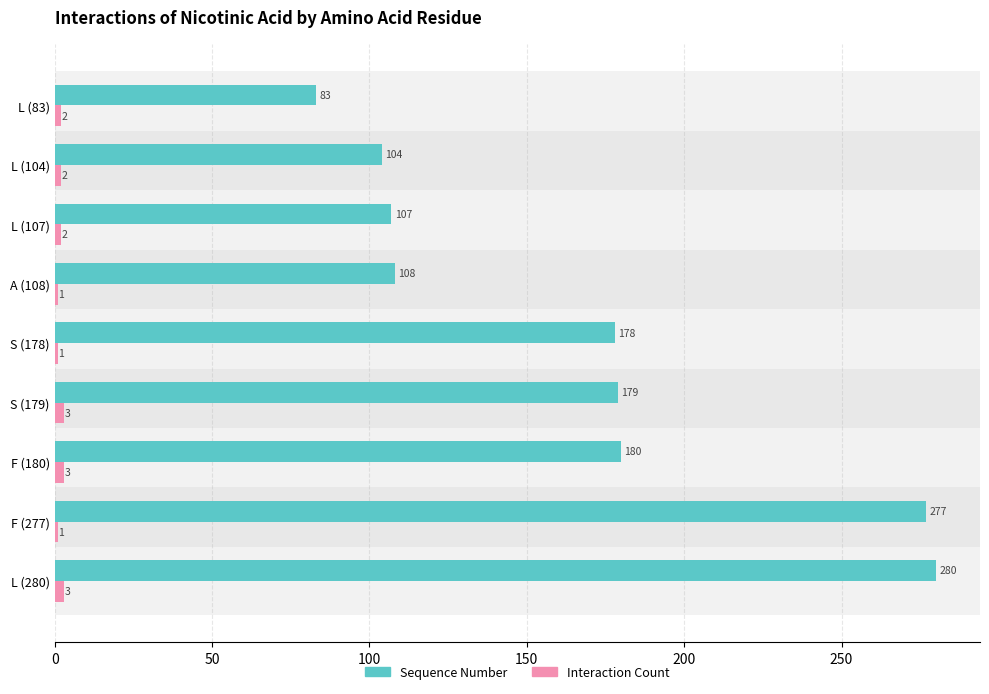

What is the spread (max minus min) of values at S (179)?

176